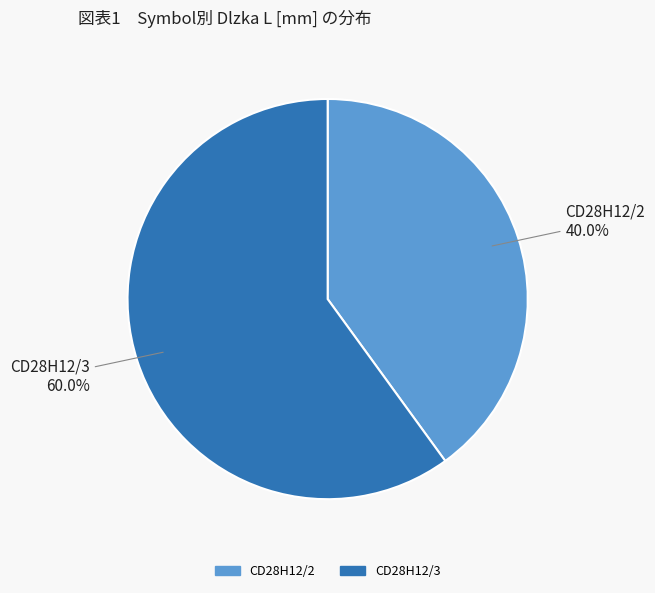

Is there any slice that represents more than half of the pie?

Yes